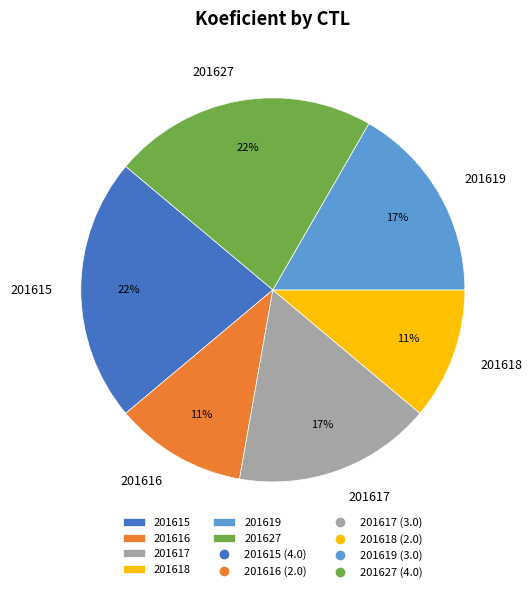

Is it true that 201619 is 17% of the pie?

True